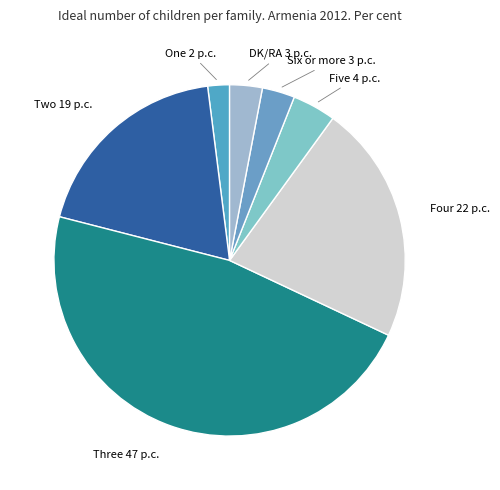

The Two 19 p.c. slice represents 8% of the pie. True or false?

False